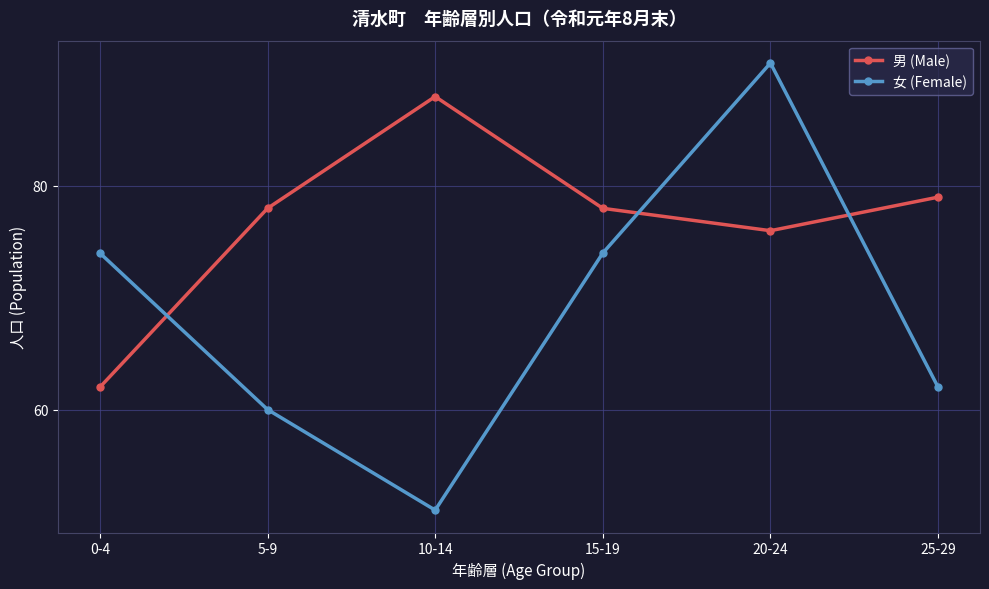

Does the chart have visible grid lines?

Yes